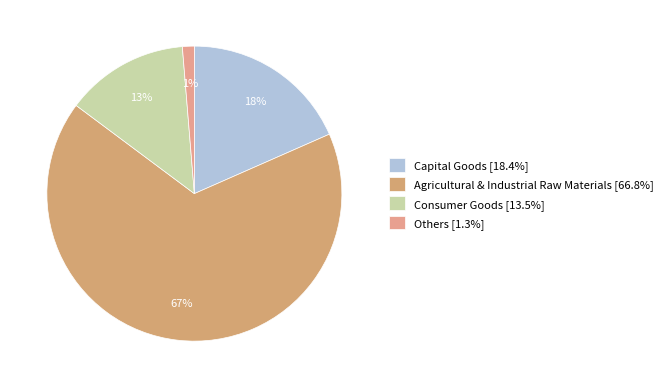

Is it true that Agricultural & Industrial Raw Materials is 72% of the pie?

False